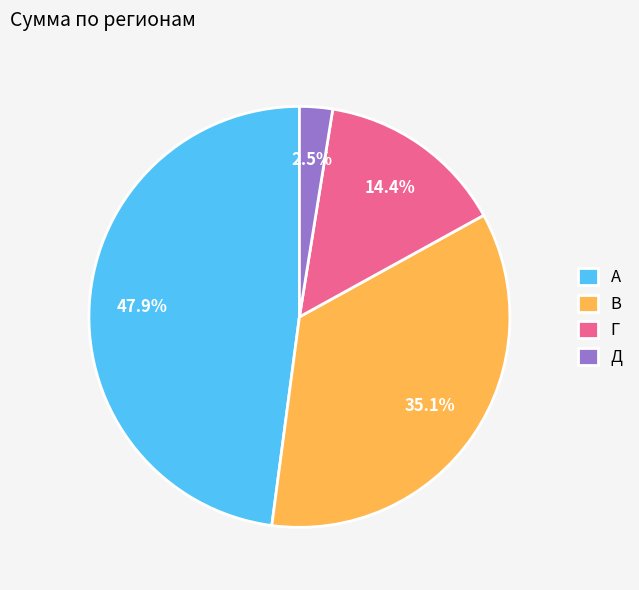

What percentage is NOT represented by В?

64.9%